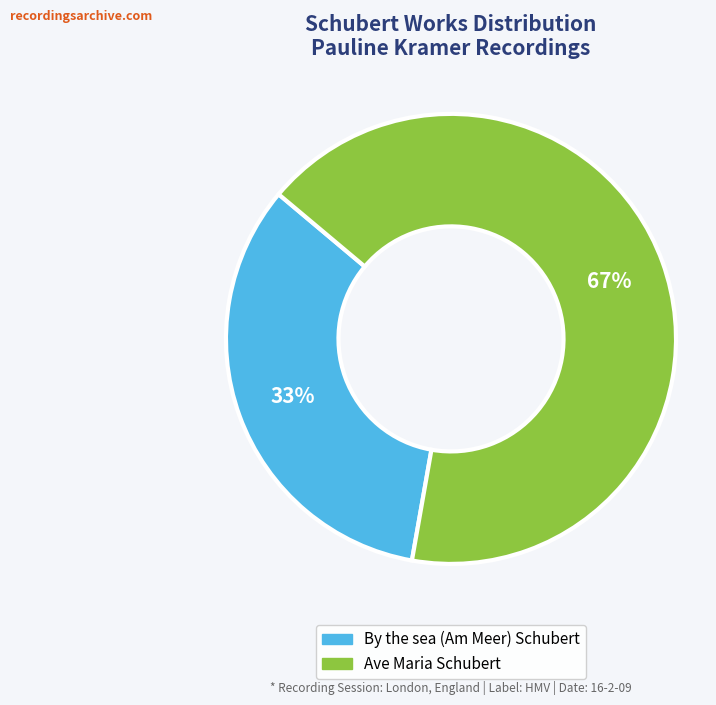

To the nearest percent, what is the average slice percentage?

50%